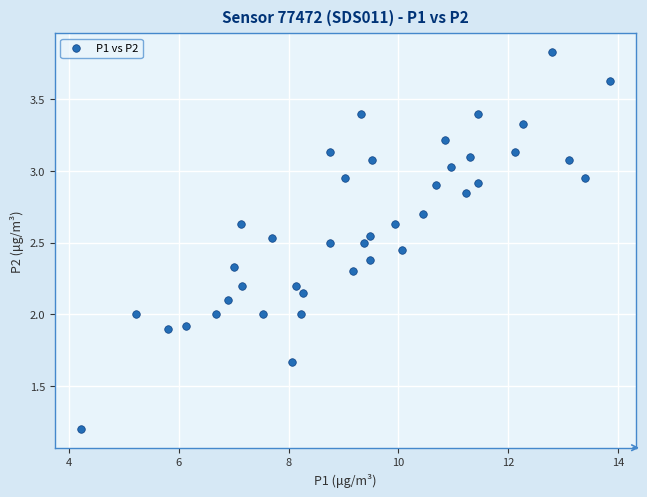

What is the range of X values (max minus min)?

9.6